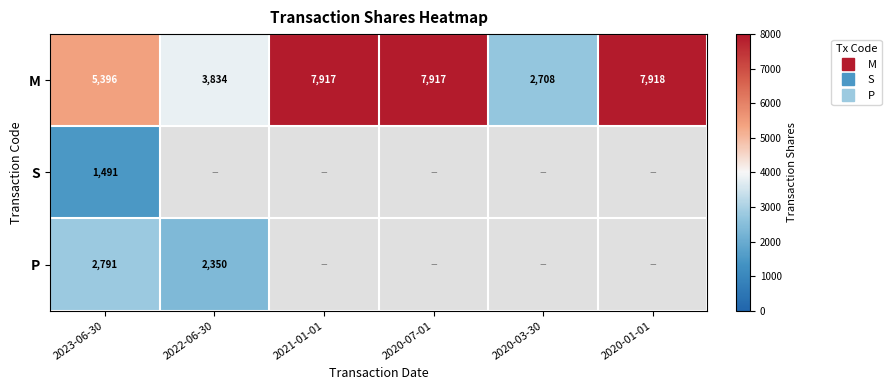

At which label is S closest to 1491?

2023-06-30